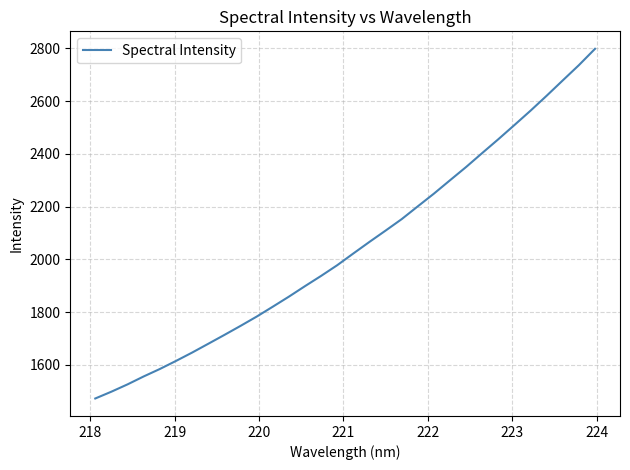

Count the number of values greater than 2022.

16